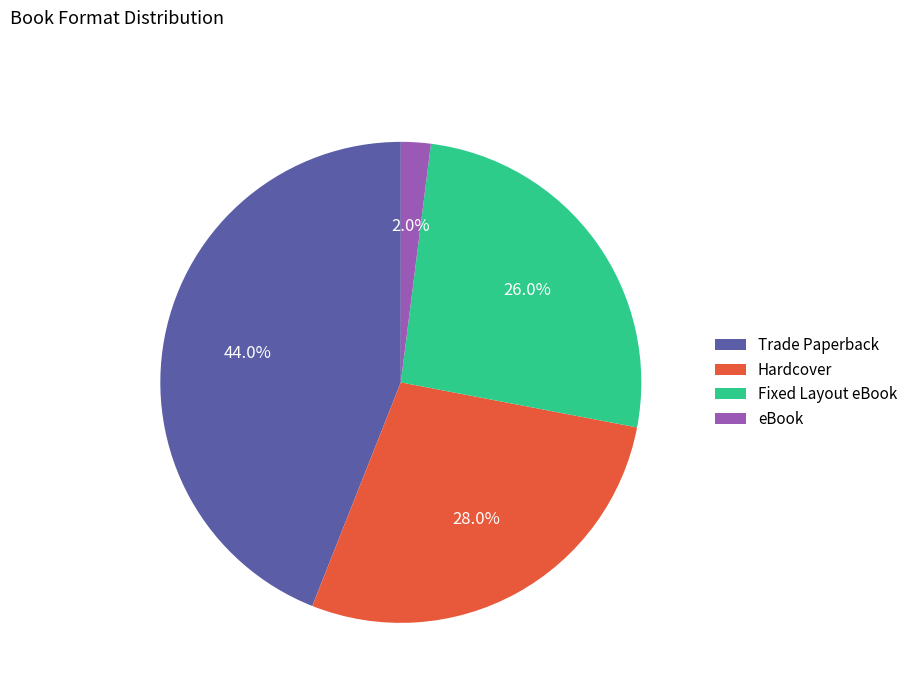

To the nearest percent, what is the difference between the largest and smallest slice percentages?

42%